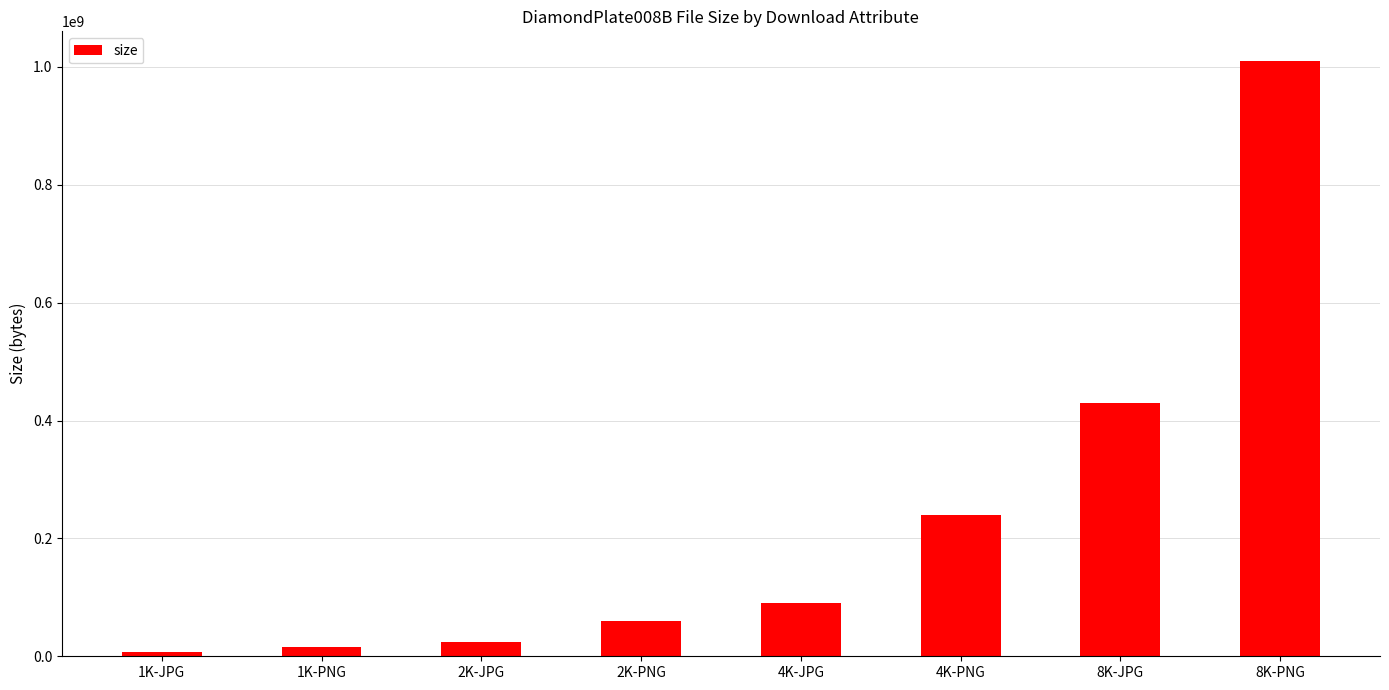

True or false: the data shows 1799857559 at 8K-PNG.

False